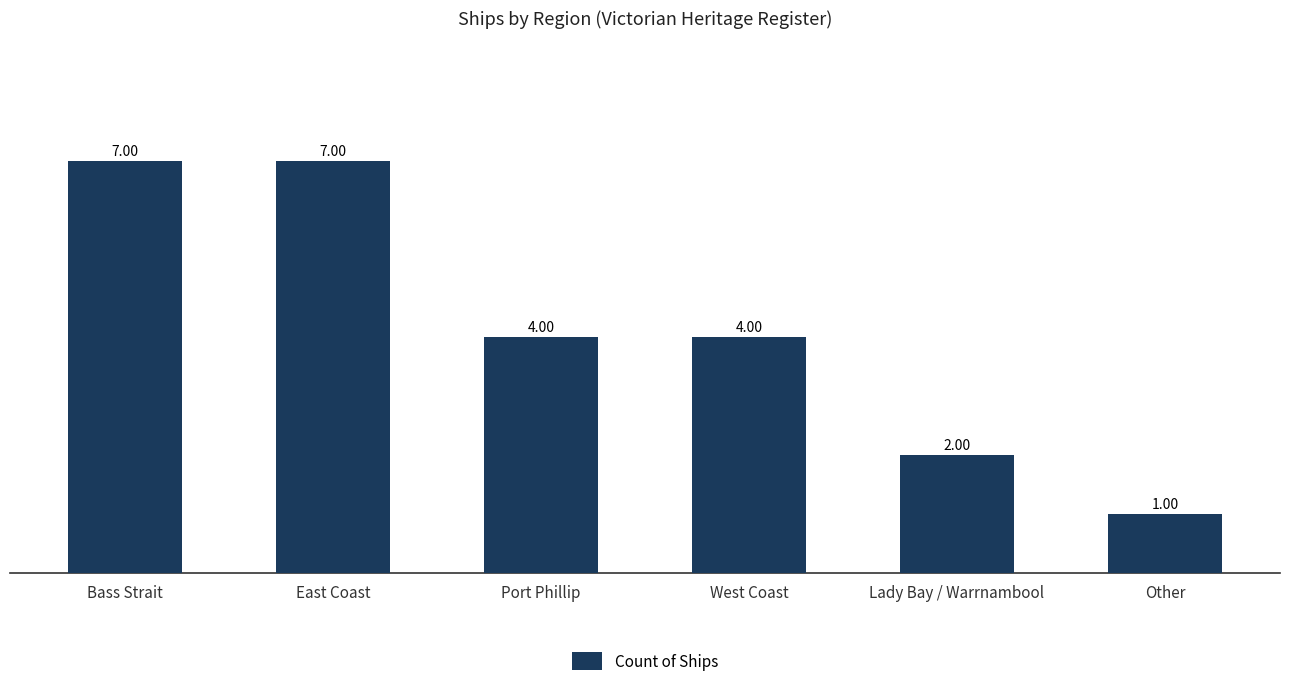

What is the label of the 5th bar from the left?

Lady Bay / Warrnambool